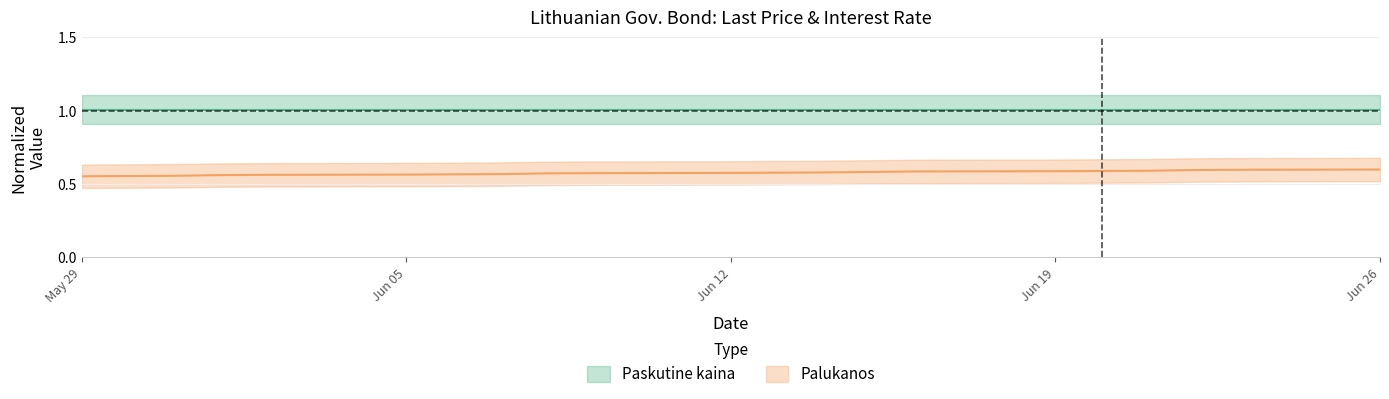

True or false: there are more than 1 points higher than both neighbors.

False